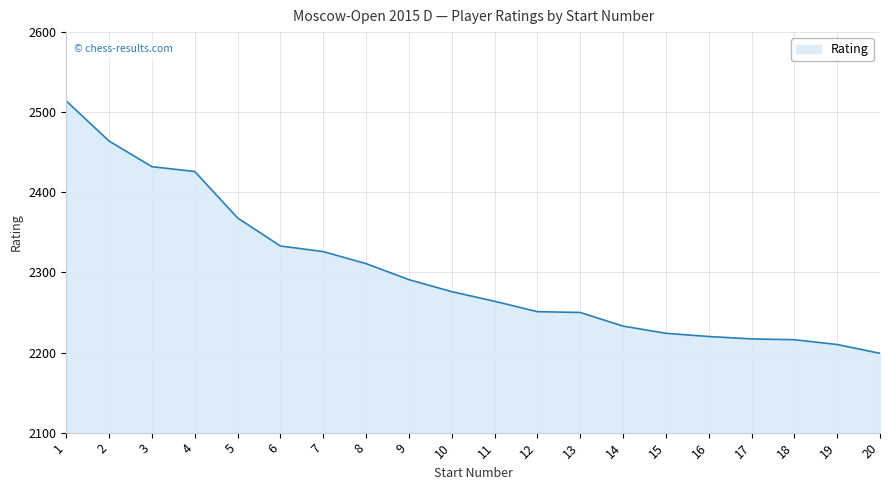

What is the difference between the values at 15 and 4?

202